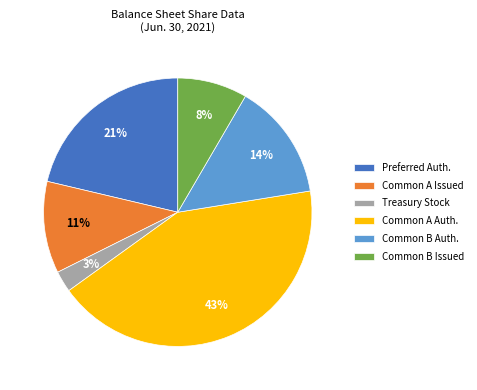

Between Treasury Stock and Common B Auth., which is larger?

Common B Auth.